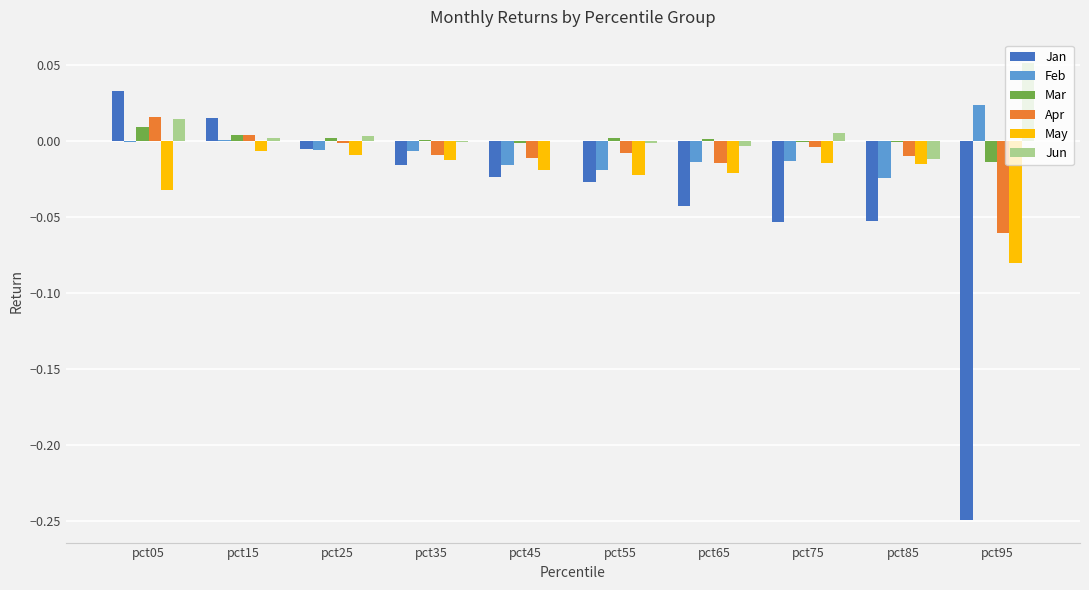

Between pct05 and pct65, which series saw the biggest shift?

Jan